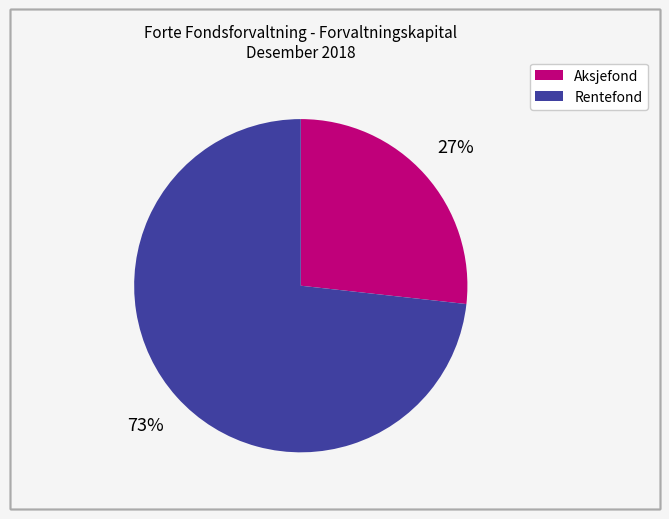

To the nearest percent, what is the difference between the largest and smallest slice percentages?

46%